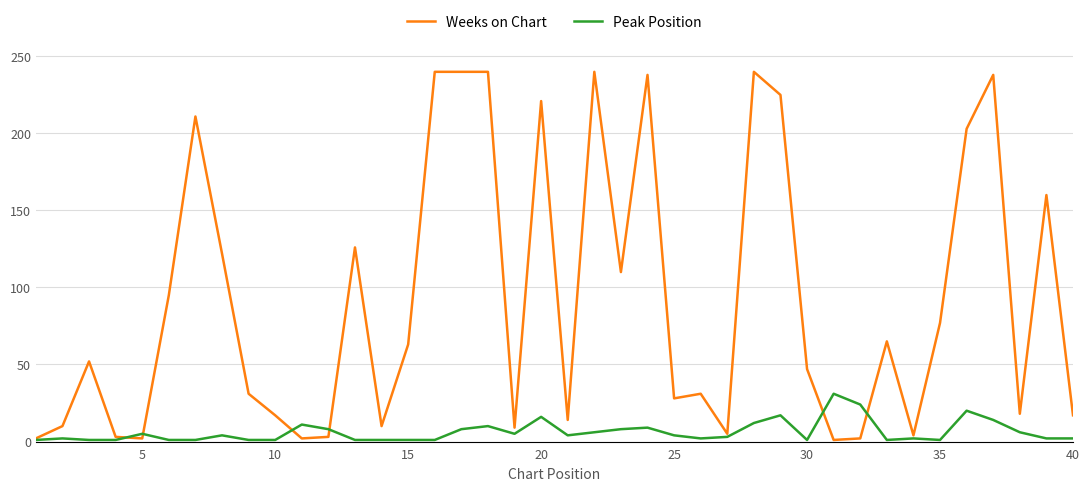

How many categories are shown in the chart?

40